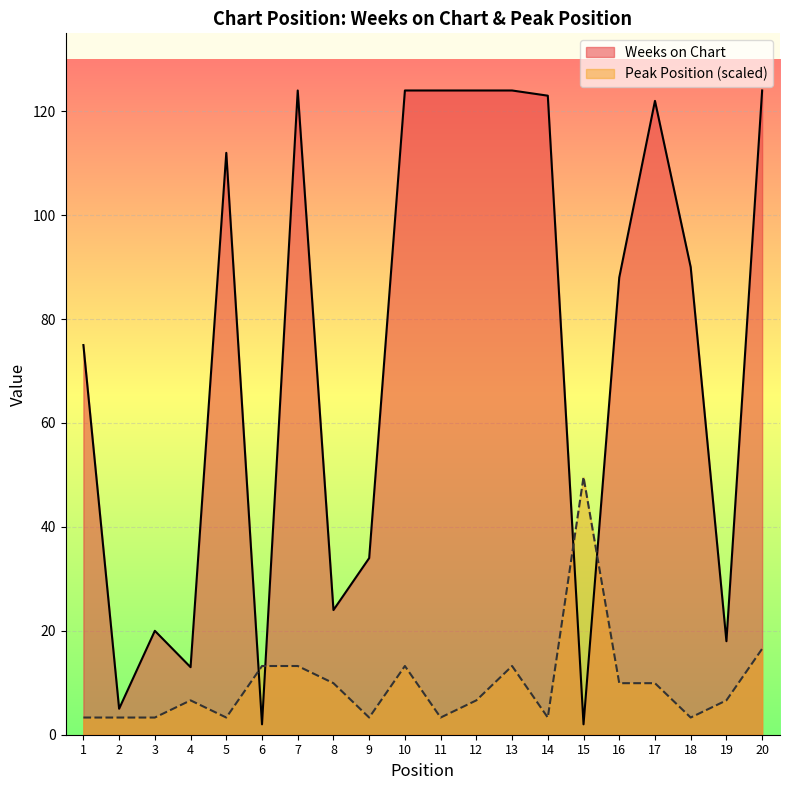

Which has a higher value, 8 or 7?

7